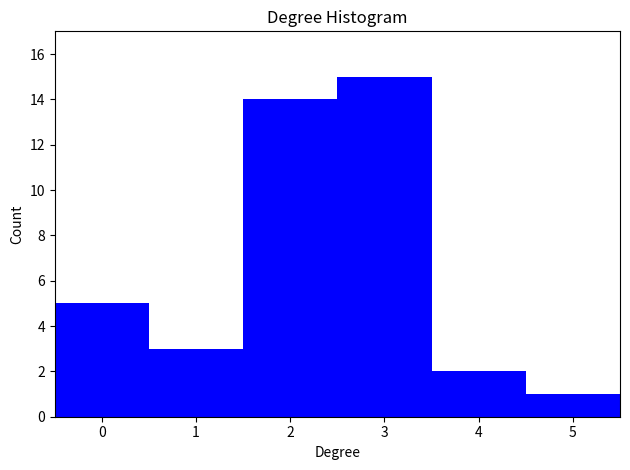

Reading left to right, transcribe this chart: for each bar, give the range it covers on the x-axis and its height. The values are not printed on the chart, so give them approximately, as read against the axis.

-0.5 to 0.5: 5
0.5 to 1.5: 3
1.5 to 2.5: 14
2.5 to 3.5: 15
3.5 to 4.5: 2
4.5 to 5.5: 1